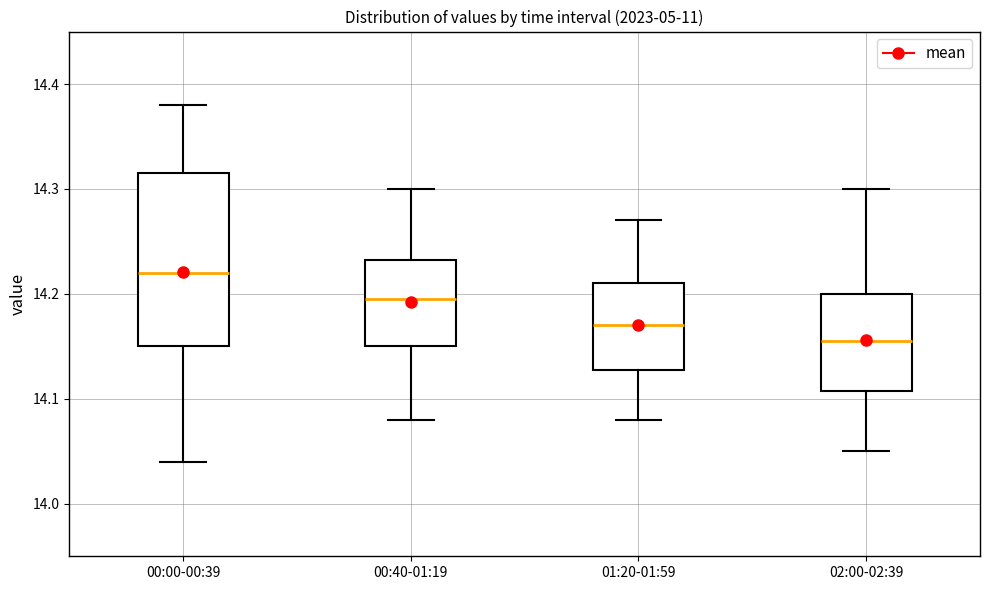

Reading left to right, transcribe this box plot: for each box, give where its median line is, the range the box spans, and where its two whiskers end, as read against the y-axis. The values are not printed on the chart, so give them approximately, as read against the axis.

00:00-00:39: median 14.22, box 14.15 to 14.32, whiskers 14.04 to 14.38
00:40-01:19: median 14.20, box 14.15 to 14.23, whiskers 14.08 to 14.30
01:20-01:59: median 14.17, box 14.13 to 14.21, whiskers 14.08 to 14.27
02:00-02:39: median 14.16, box 14.11 to 14.20, whiskers 14.05 to 14.30